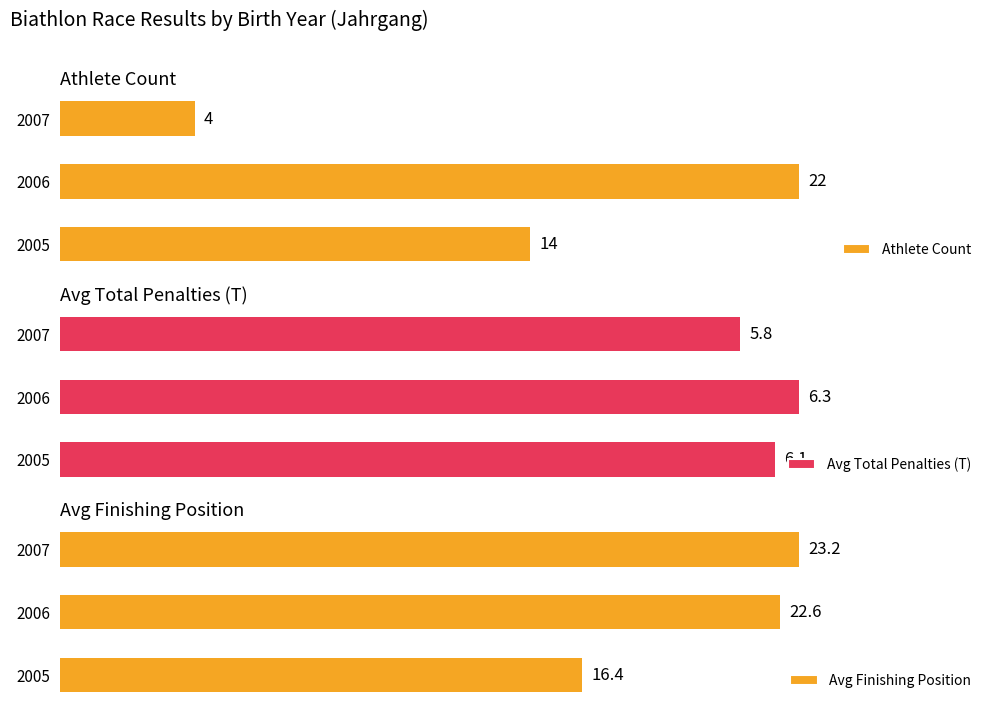

What is the maximum value for Avg Total Penalties (T)?

6.3